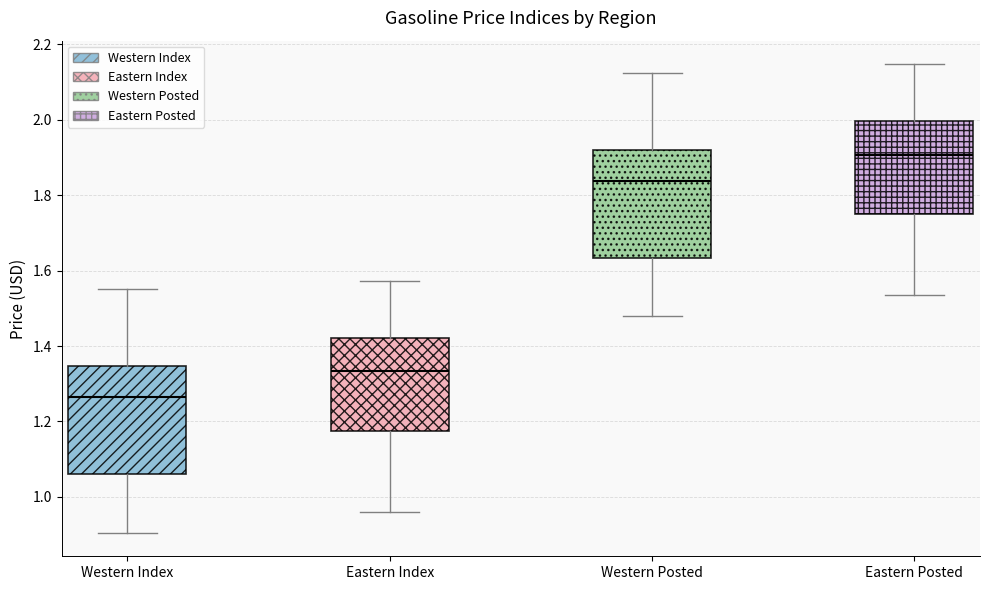

Where does the lower whisker of the box for Eastern Posted end on the y-axis? The values are not printed on the chart, so give them approximately, as read against the axis.

1.54